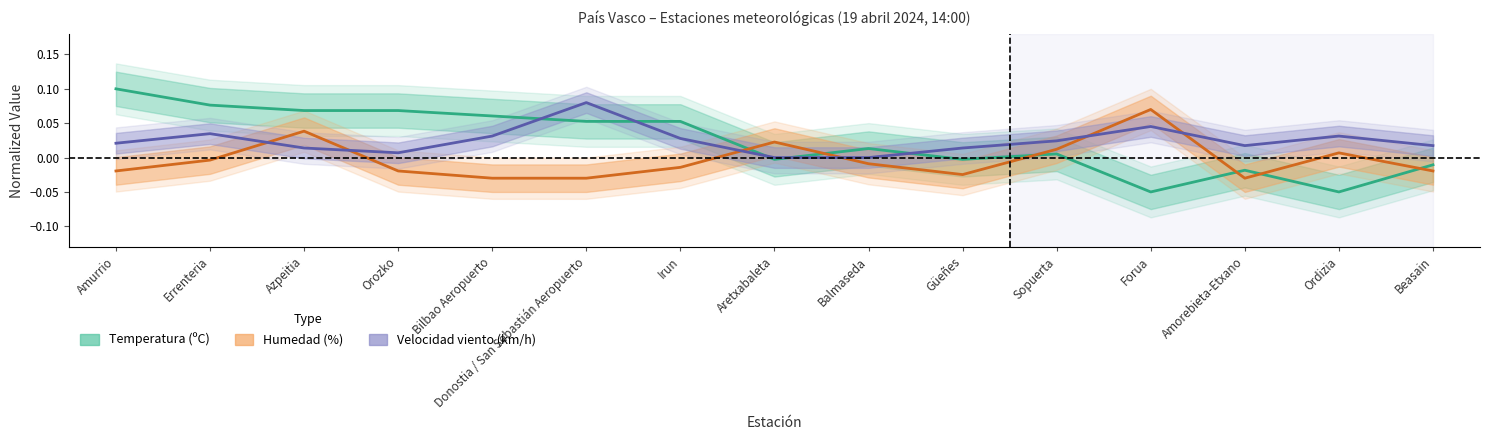

Is it true that temperatura equals -0.0 at Beasain?

True